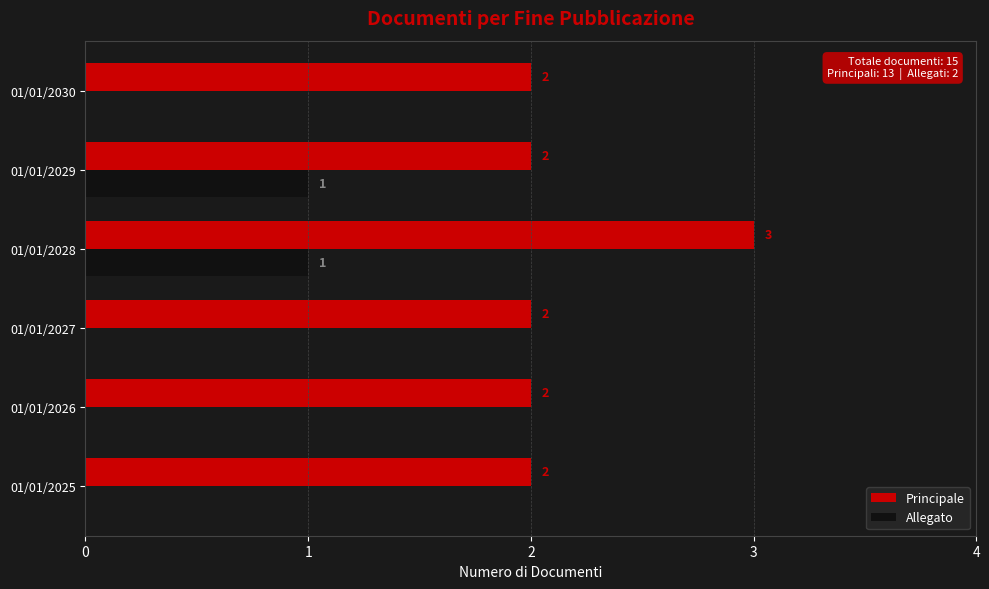

At which category is the sum across all series the highest?

01/01/2028